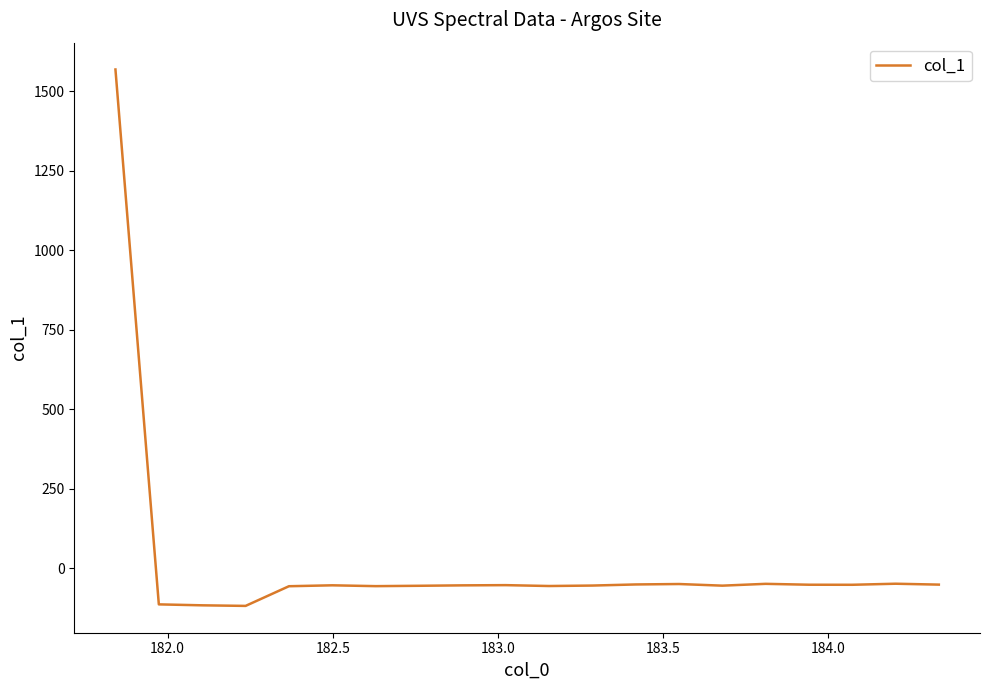

Count the number of categories in the chart.

20